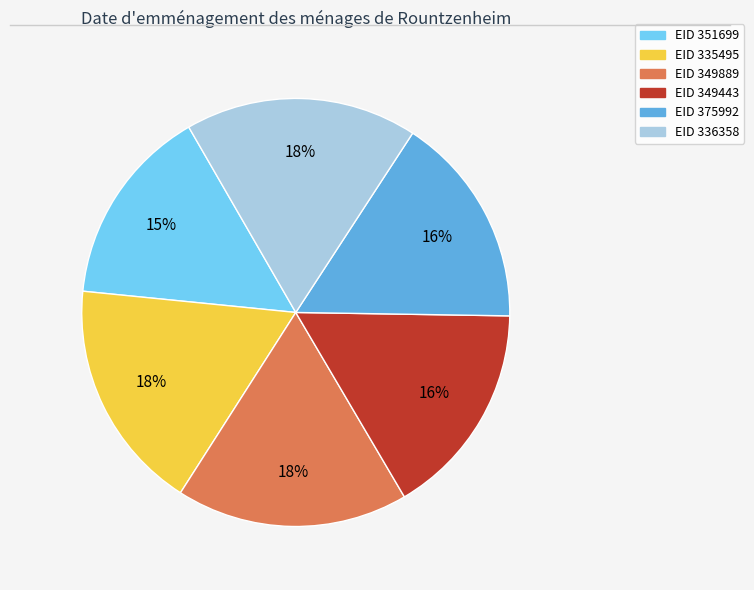

To the nearest percent, what is the average slice percentage?

17%